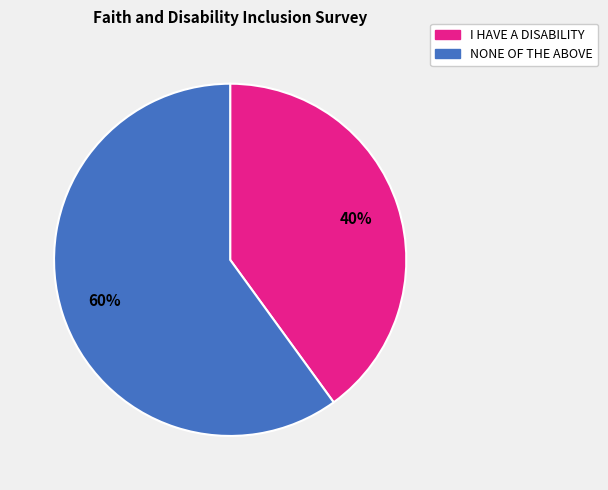

Which category has the smallest portion of the pie?

I HAVE A DISABILITY